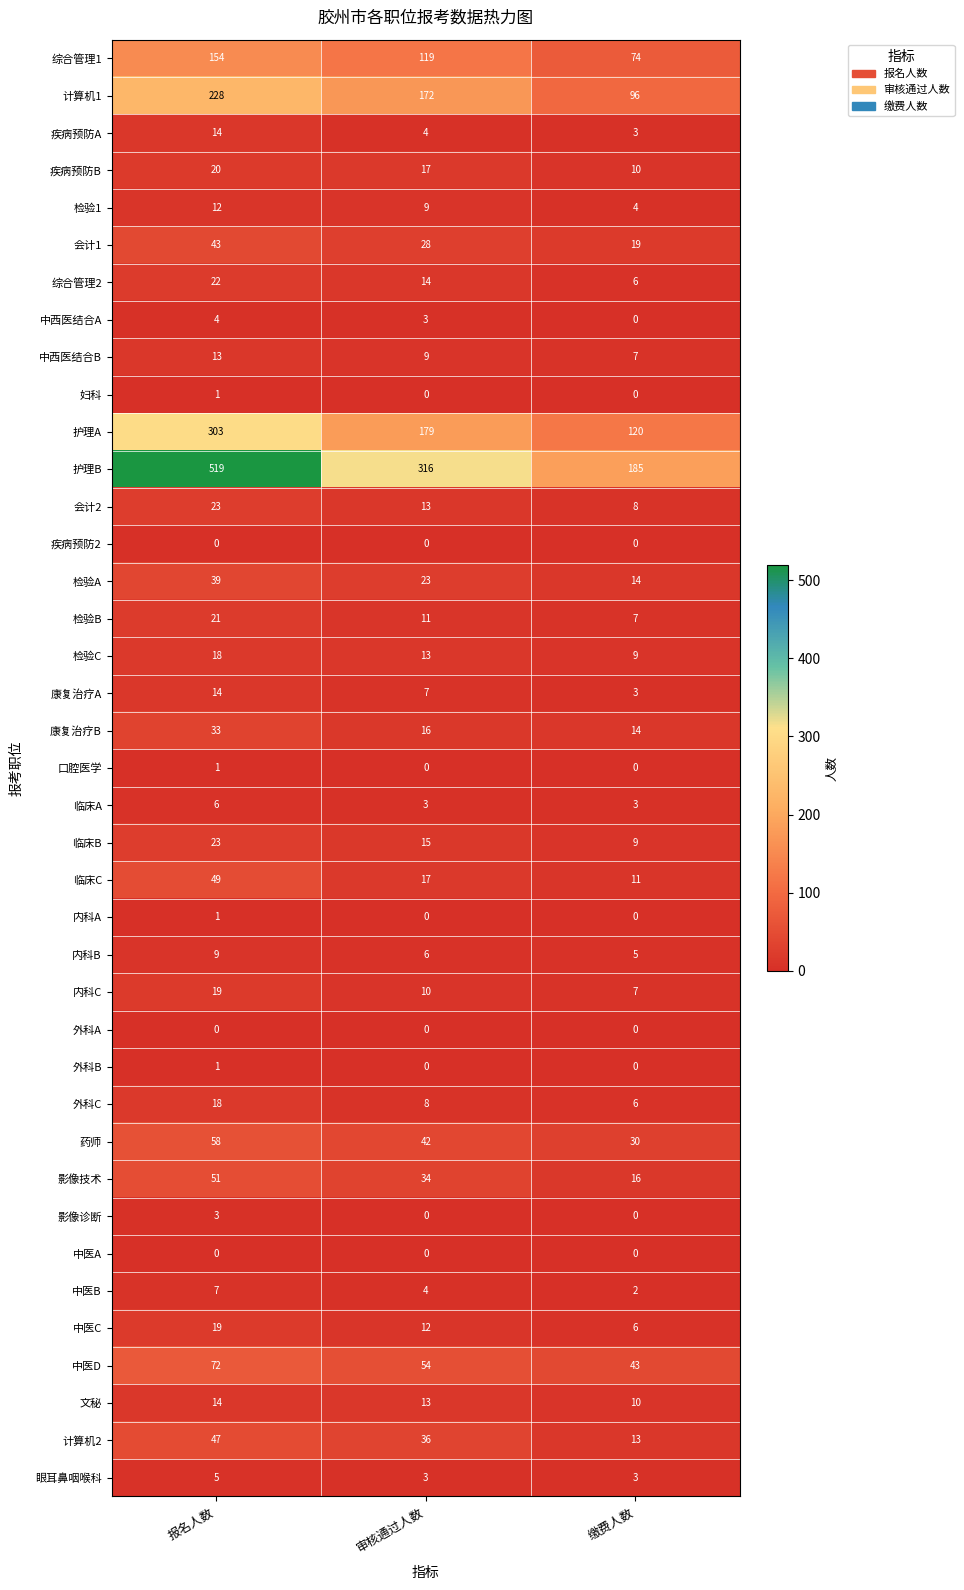

What is the difference between the maximum and second lowest values in the 康复治疗B series?

17